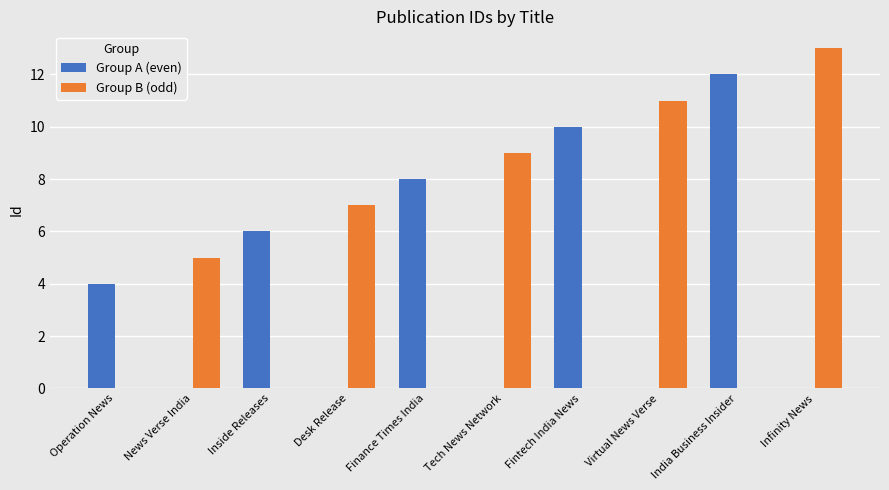

Reading right to left, what are all the values shown in this chart?

Group A (even): 0	12	0	10	0	8	0	6	0	4
Group B (odd): 13	0	11	0	9	0	7	0	5	0